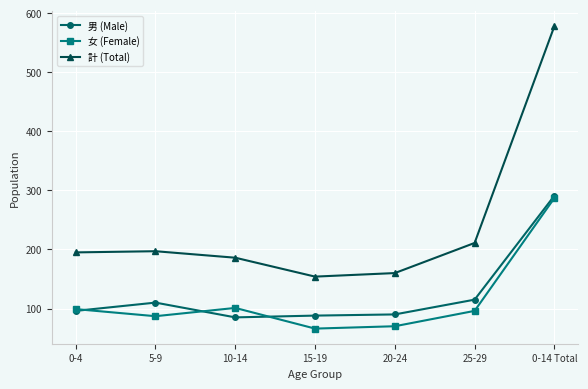

What is the total value across all series at 20-24?

320